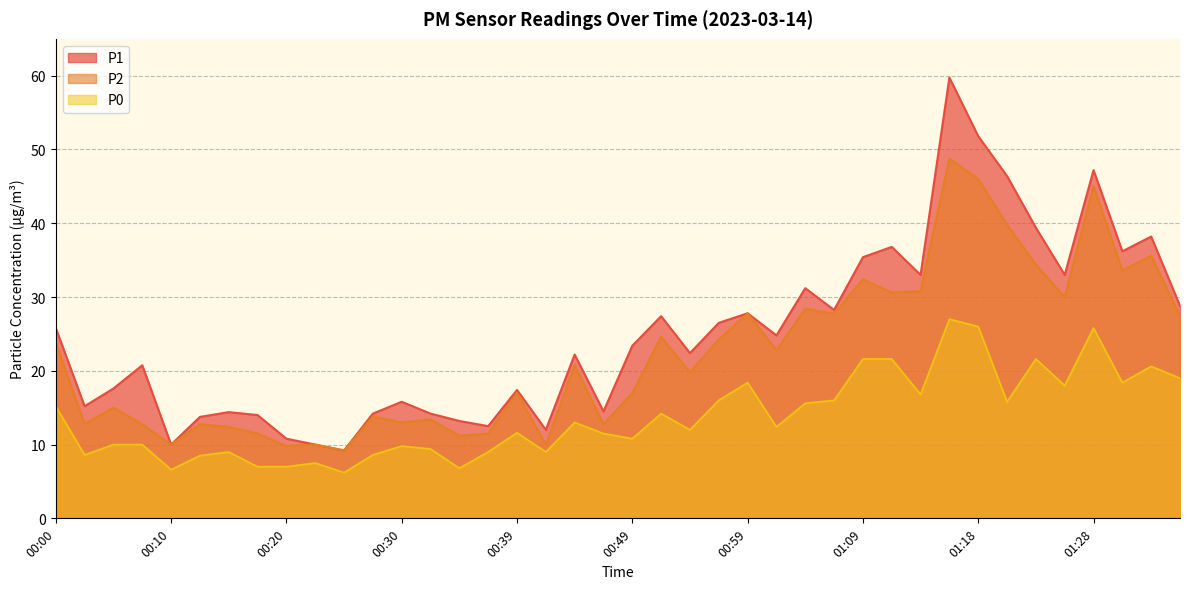

True or false: P2 and P0 intersect in this chart.

False